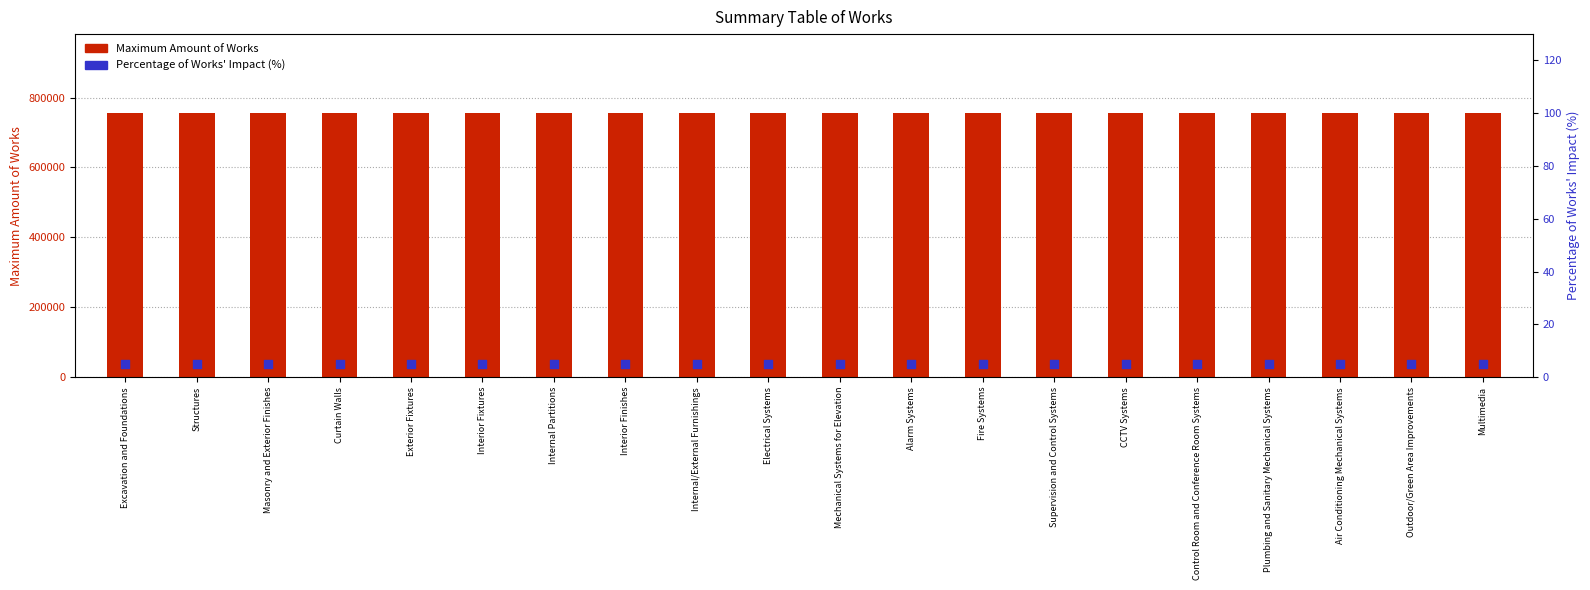

At which category is the sum across all series the highest?

Excavation and Foundations